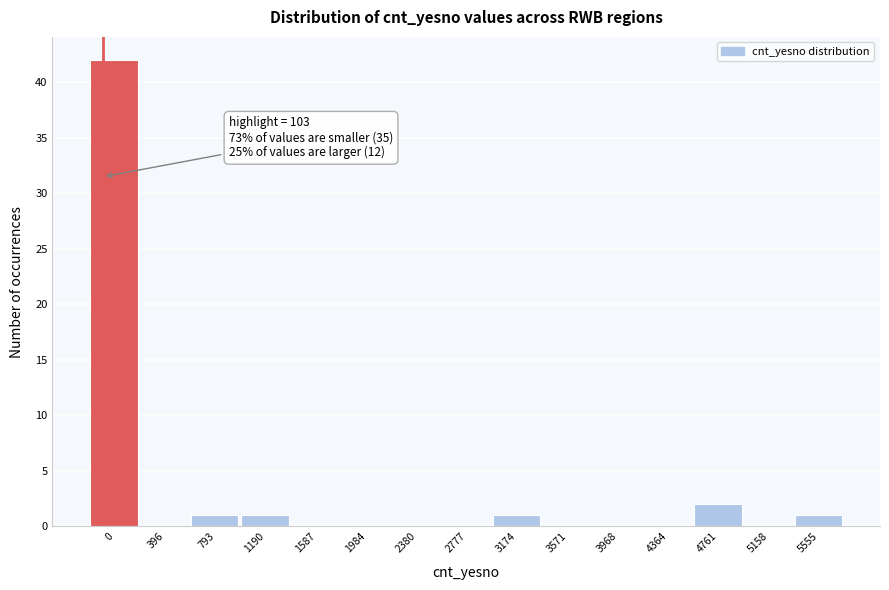

Reading right to left, what are all the values shown in this chart?

5555=1	5158=0	4761=2	4364=0	3968=0	3571=0	3174=1	2777=0	2380=0	1984=0	1587=0	1190=1	793=1	396=0	0=42